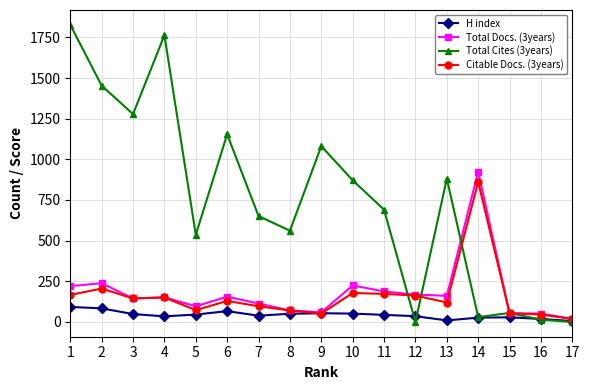

What is the maximum value shown in the chart?

1827